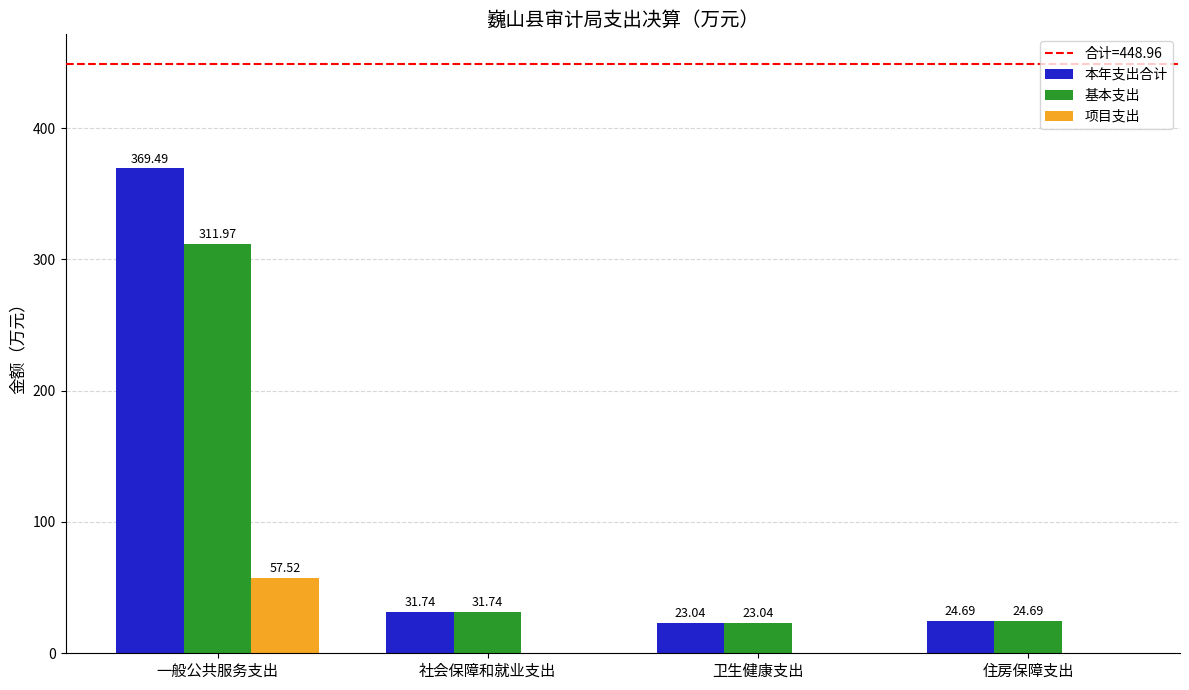

Is the value of 本年支出合计 at 社会保障和就业支出 greater than the value of 项目支出 at 卫生健康支出?

Yes